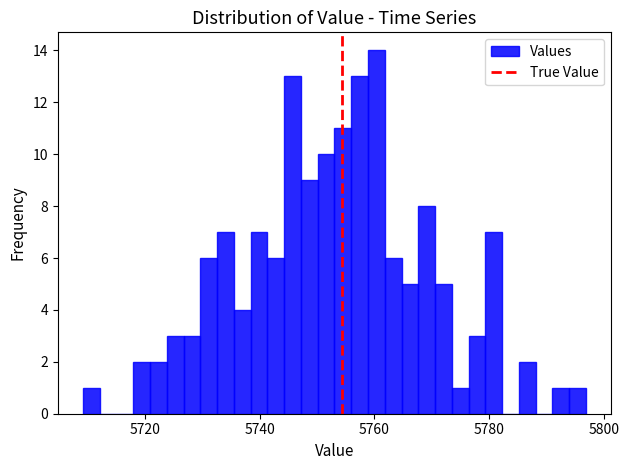

Around what value on the x-axis is the tallest bar? Give the approximate position of its centre, as read against the axis.

5760